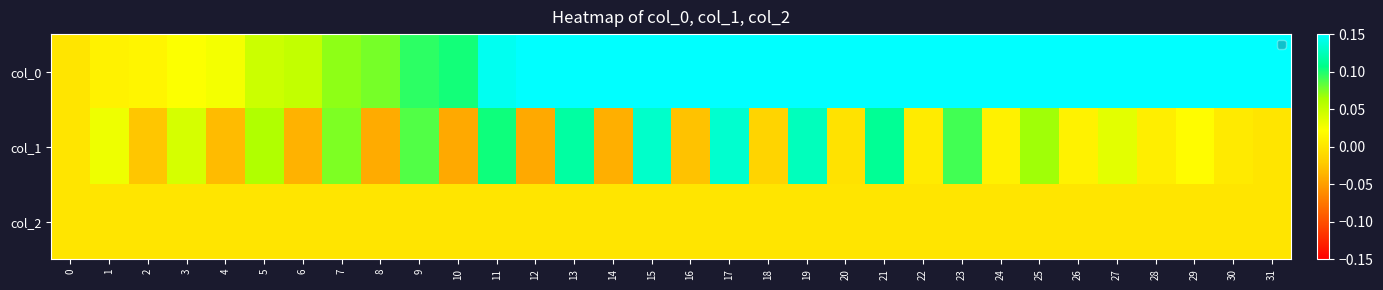

Between 12 and 16, which is larger?

16